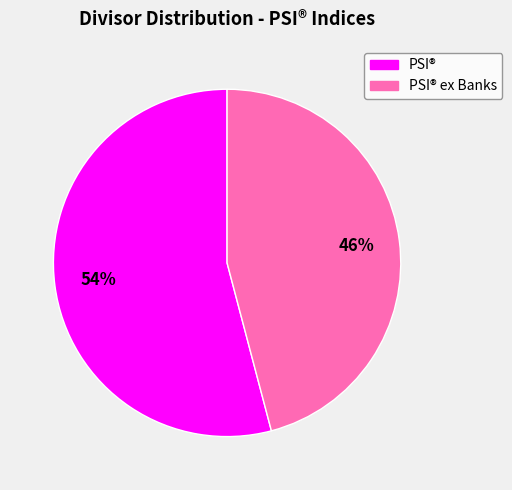

To the nearest percent, what is the difference between the largest and smallest slice percentages?

8%